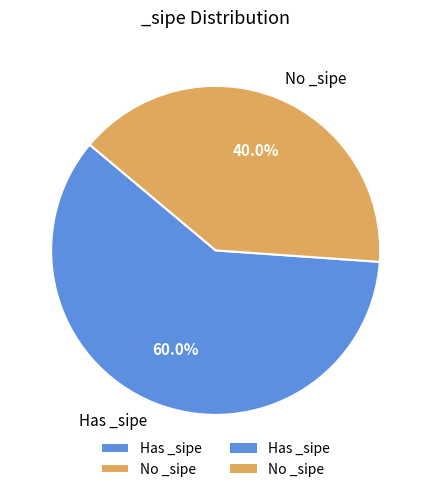

Combined, what portion of the pie is No _sipe and Has _sipe?

100.0%